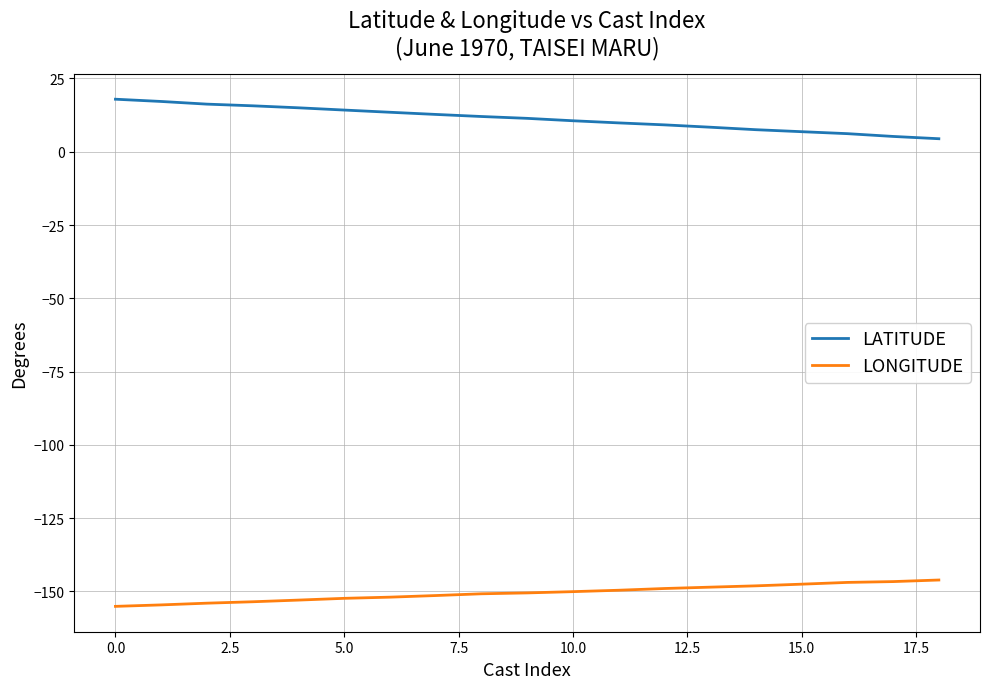

What is the difference between the maximum and minimum values in the LATITUDE series?

13.5